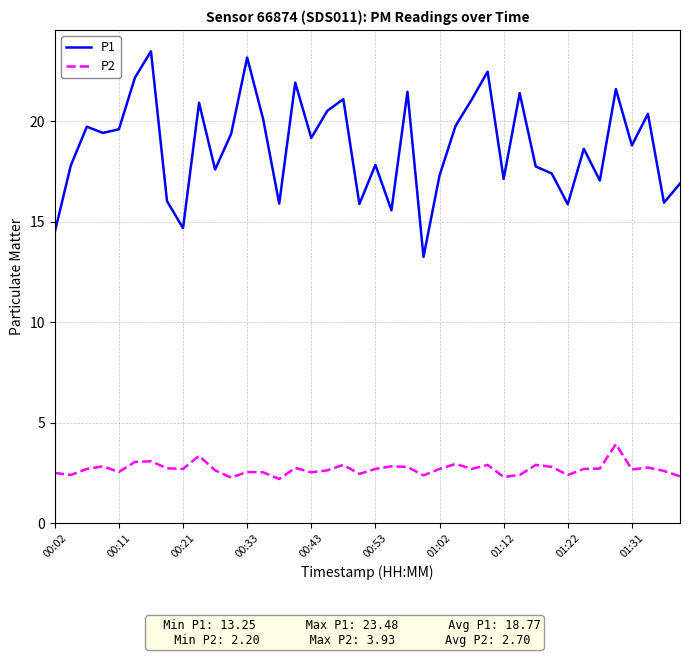

Which series has the widest spread of values?

P1